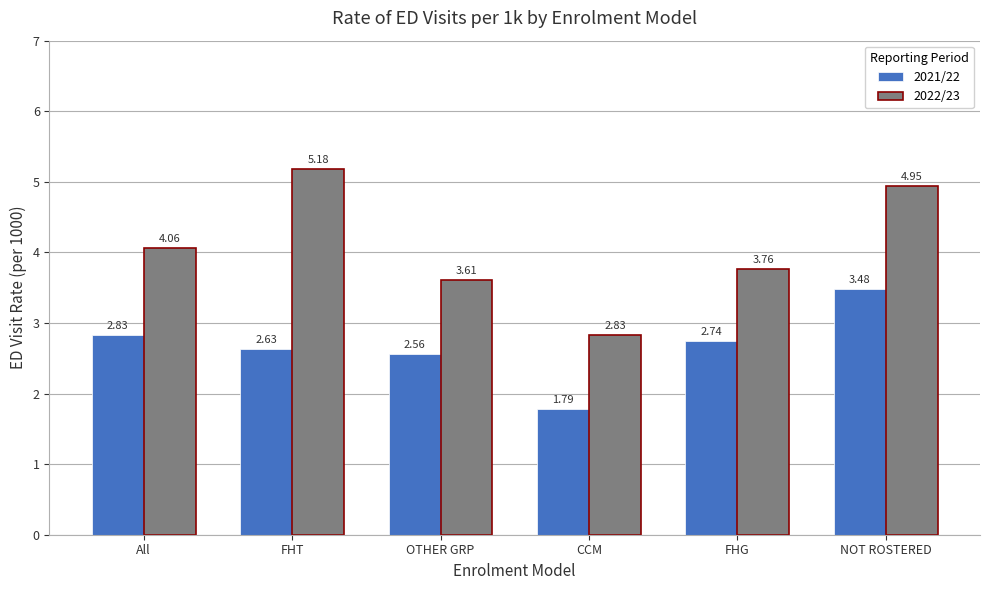

What is the label of the 5th bar from the right?

FHT